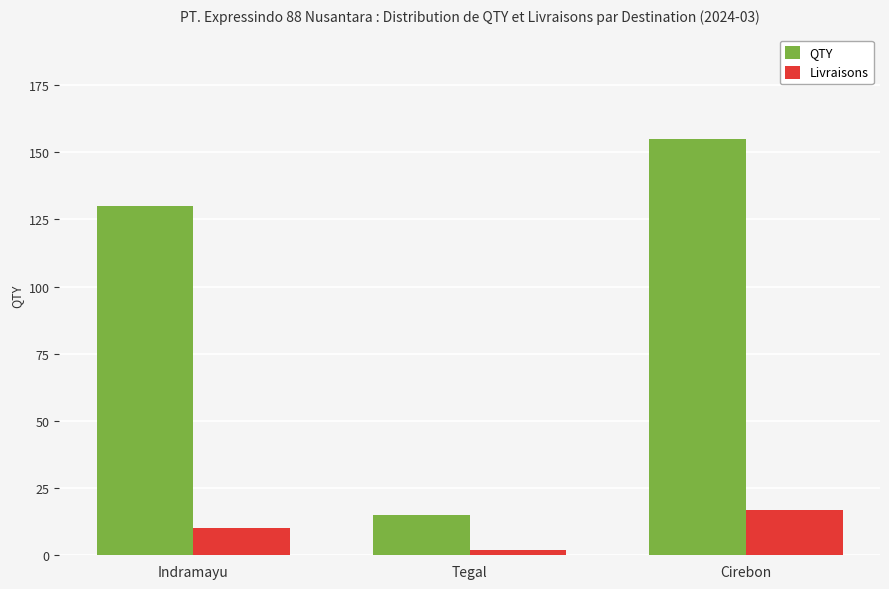

What is the minimum value for Livraisons?

2